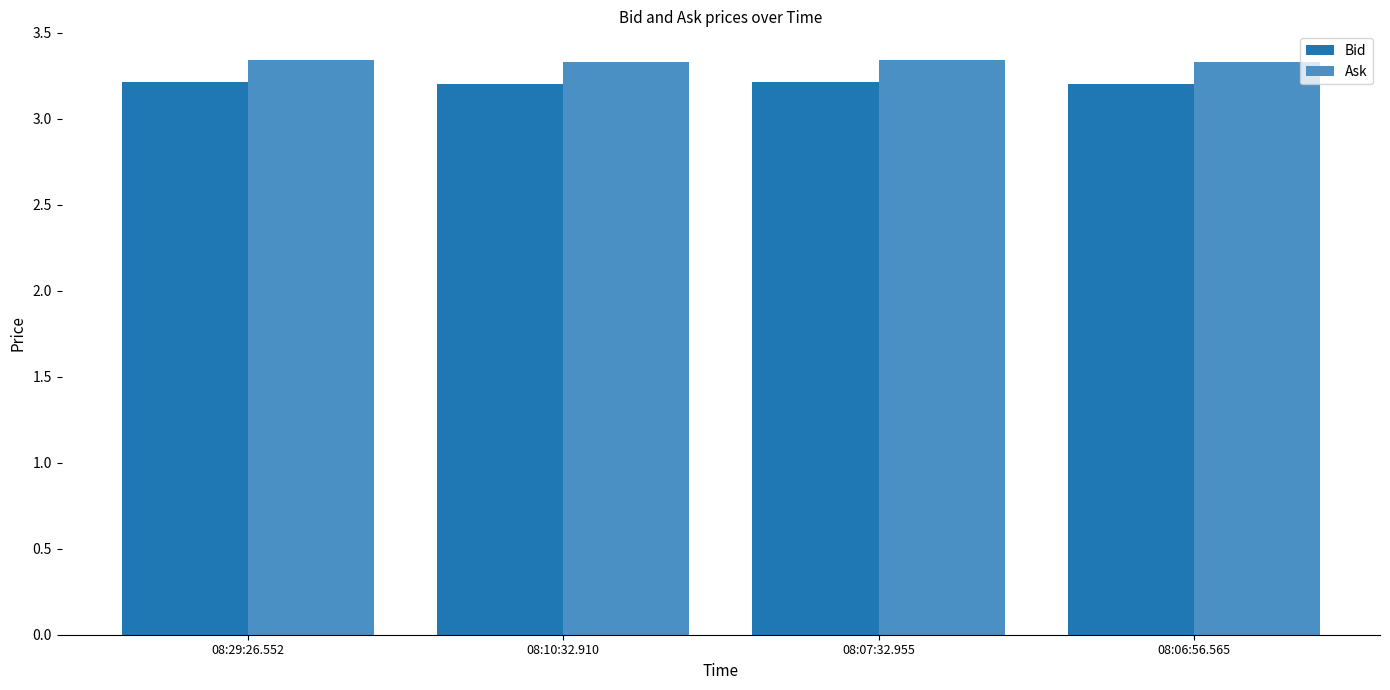

What is the total value across all series at 08:06:56.565?

6.5